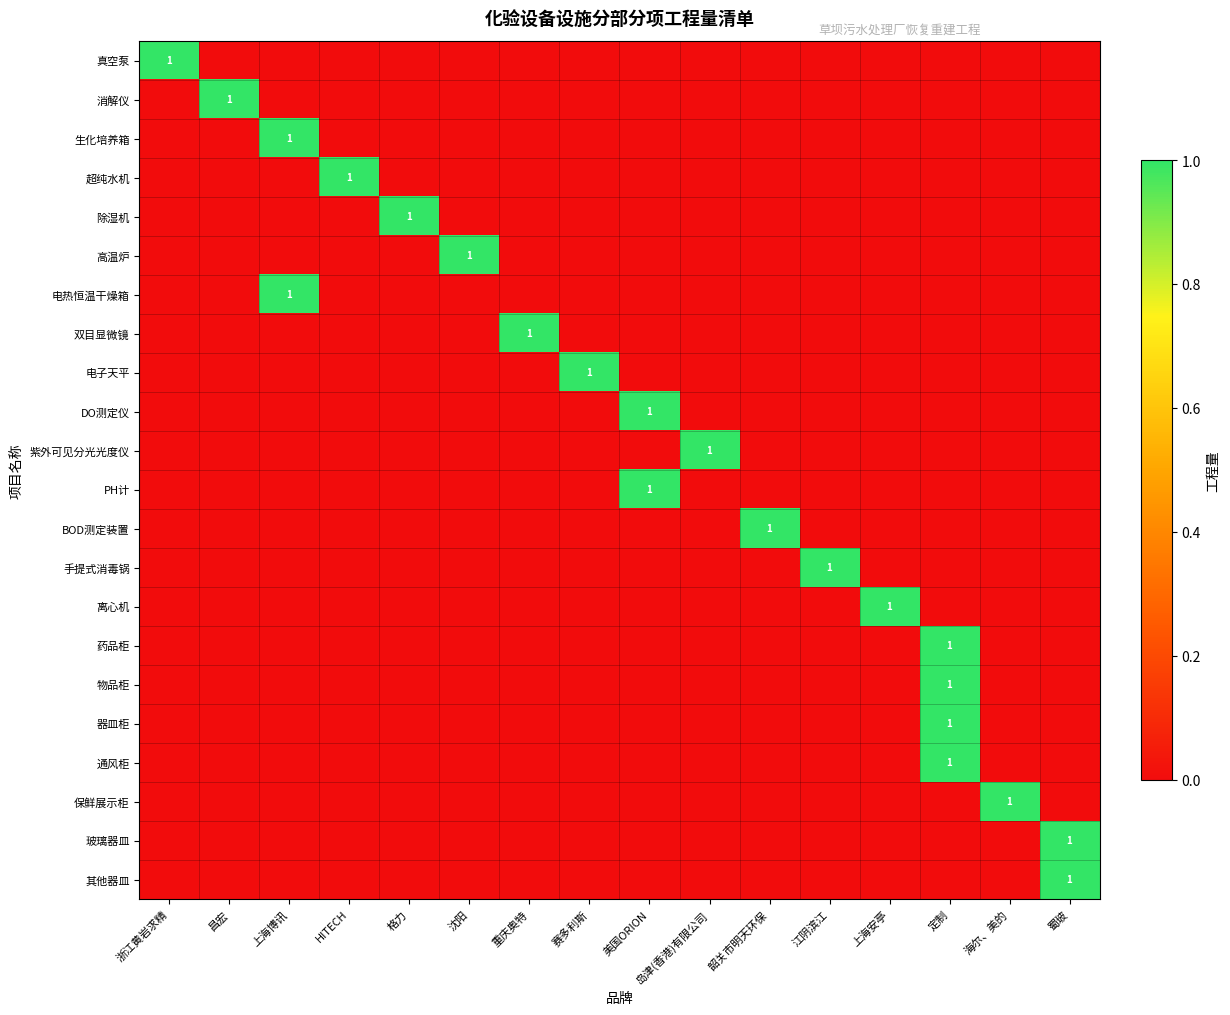

What is the greatest value displayed?

1